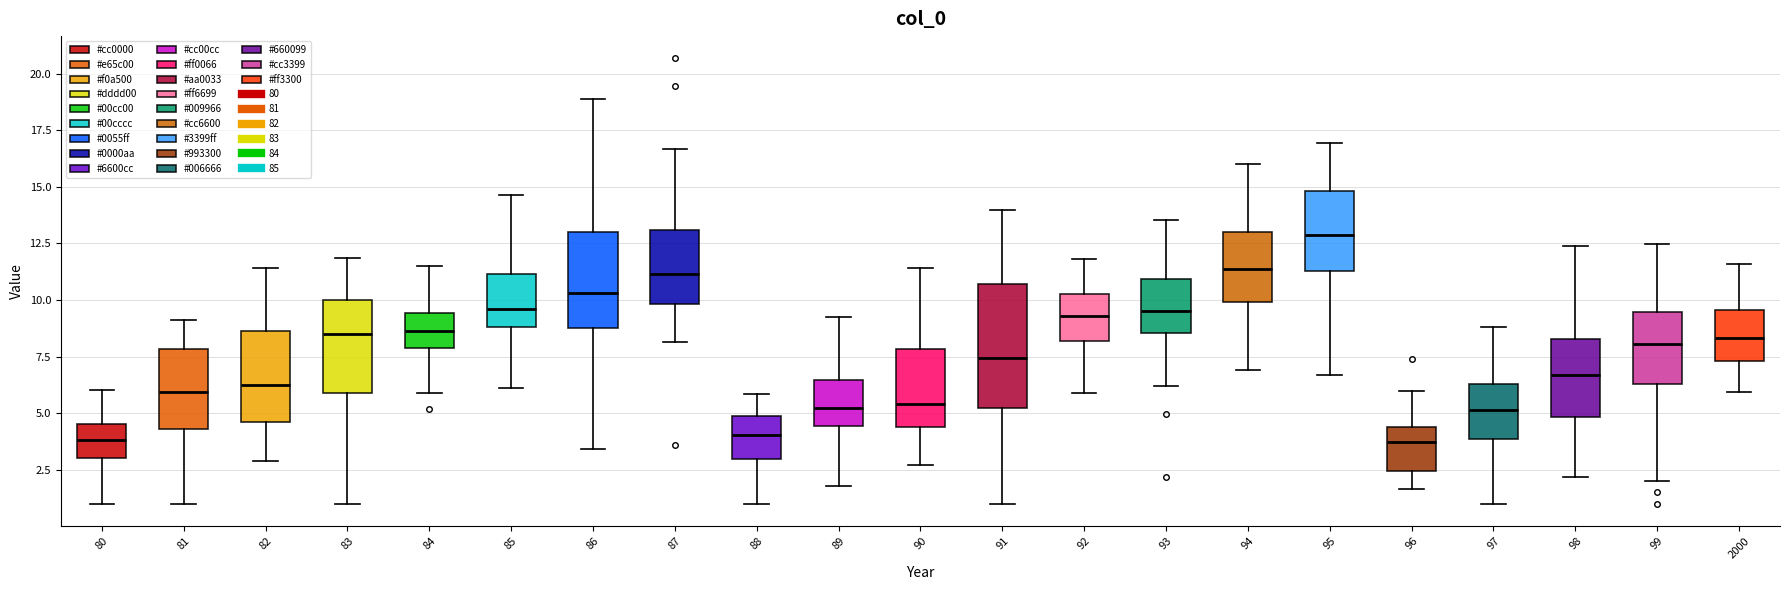

Reading left to right, transcribe this box plot: for each box, give where its median line is, the range the box spans, and where its two whiskers end, as read against the y-axis. The values are not printed on the chart, so give them approximately, as read against the axis.

80: median 4.0, box 3.0 to 4.5, whiskers 1.0 to 6.0
81: median 6.0, box 4.5 to 8.0, whiskers 1.0 to 9.0
82: median 6.5, box 4.5 to 8.5, whiskers 3.0 to 11.5
83: median 8.5, box 6.0 to 10.0, whiskers 1.0 to 12.0
84: median 8.5, box 8.0 to 9.5, whiskers 6.0 to 11.5
85: median 9.5, box 9.0 to 11.0, whiskers 6.0 to 14.5
86: median 10.5, box 9.0 to 13.0, whiskers 3.5 to 19.0
87: median 11.0, box 10.0 to 13.0, whiskers 8.0 to 16.5
88: median 4.0, box 3.0 to 5.0, whiskers 1.0 to 6.0
89: median 5.0, box 4.5 to 6.5, whiskers 2.0 to 9.5
90: median 5.5, box 4.5 to 8.0, whiskers 2.5 to 11.5
91: median 7.5, box 5.0 to 10.5, whiskers 1.0 to 14.0
92: median 9.5, box 8.0 to 10.5, whiskers 6.0 to 12.0
93: median 9.5, box 8.5 to 11.0, whiskers 6.0 to 13.5
94: median 11.5, box 10.0 to 13.0, whiskers 7.0 to 16.0
95: median 13.0, box 11.5 to 15.0, whiskers 6.5 to 17.0
96: median 3.5, box 2.5 to 4.5, whiskers 1.5 to 6.0
97: median 5.0, box 4.0 to 6.5, whiskers 1.0 to 9.0
98: median 6.5, box 5.0 to 8.5, whiskers 2.0 to 12.5
99: median 8.0, box 6.5 to 9.5, whiskers 2.0 to 12.5
2000: median 8.5, box 7.5 to 9.5, whiskers 6.0 to 11.5